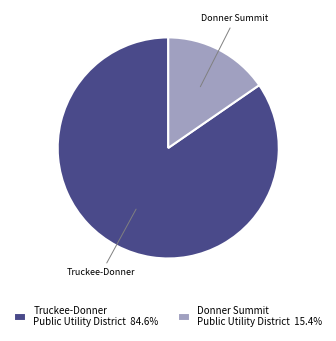

Which category accounts for the majority?

Truckee-Donner Public Utility District